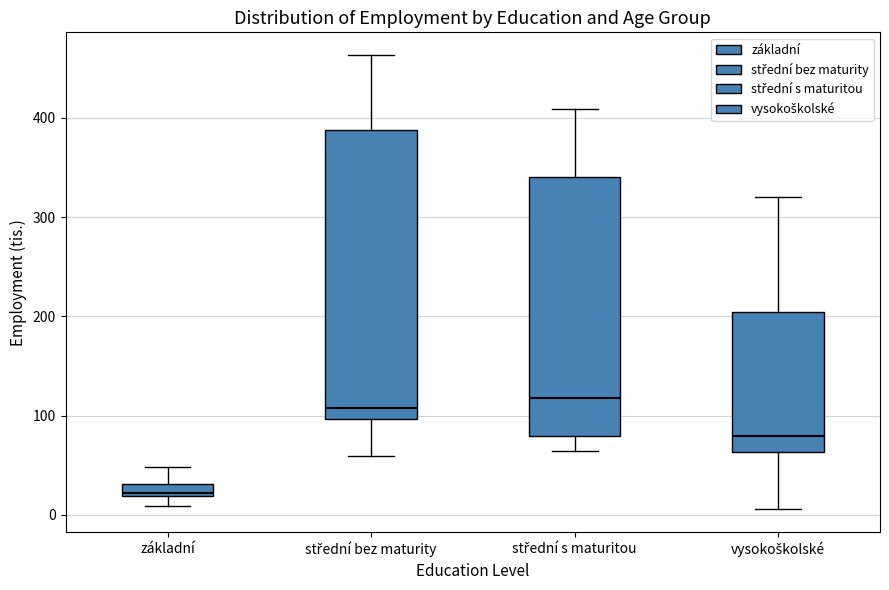

Which box has the lowest median line?

základní